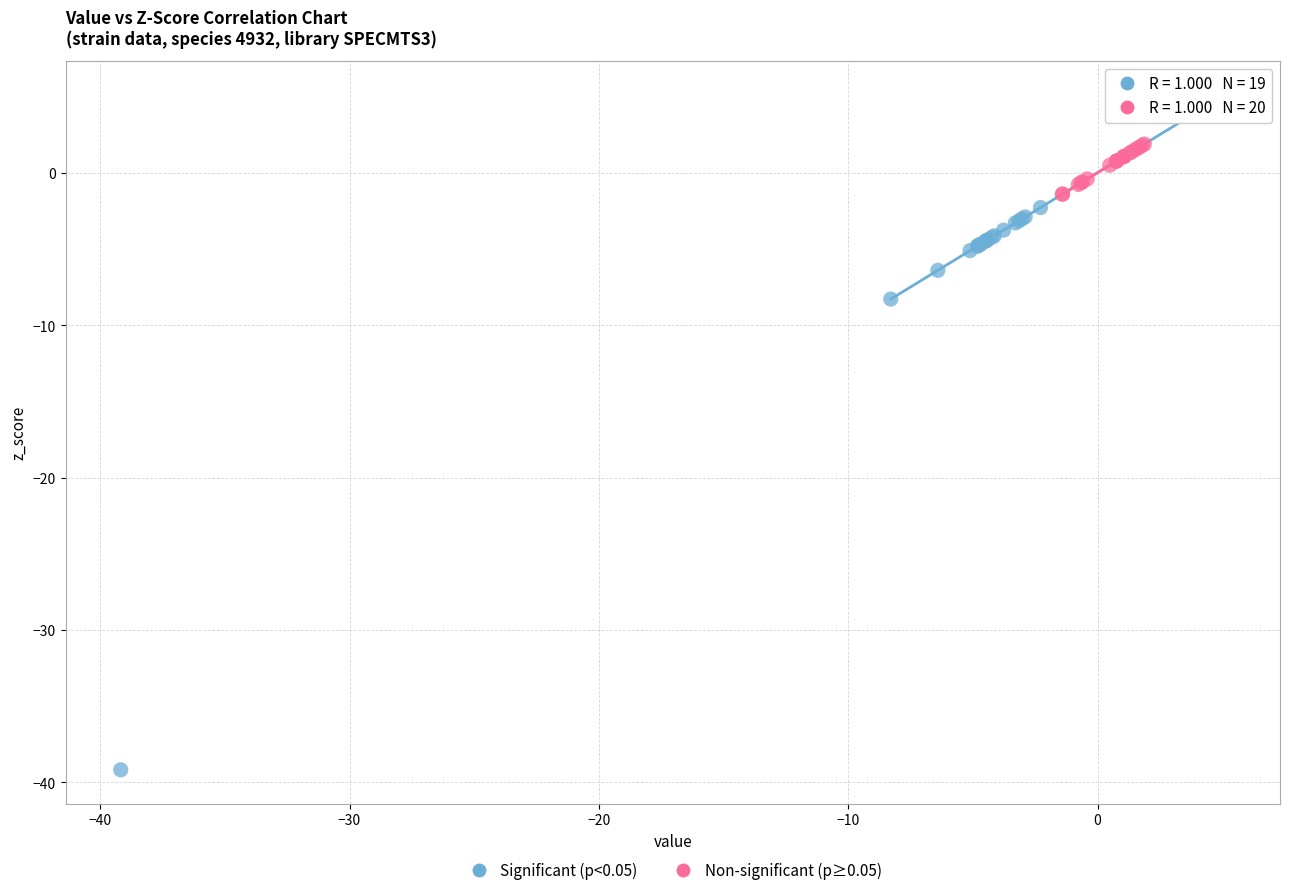

What are all the series names shown in the legend?

Significant (p<0.05), Non-significant (p≥0.05)